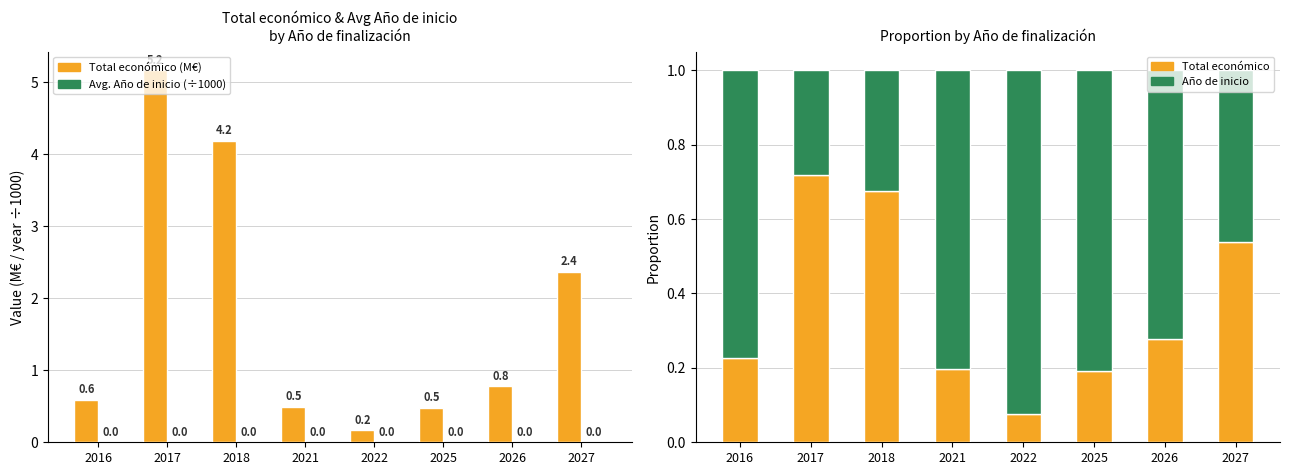

What value does the Total económico (M€) series have at 2021?

0.5